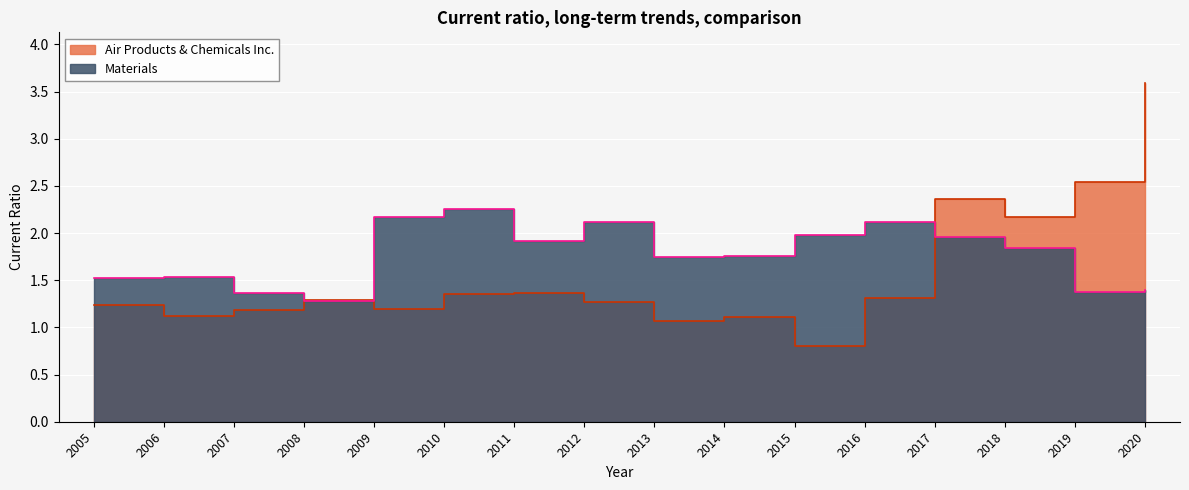

What are all the series names shown in the legend?

Air Products & Chemicals Inc., Materials